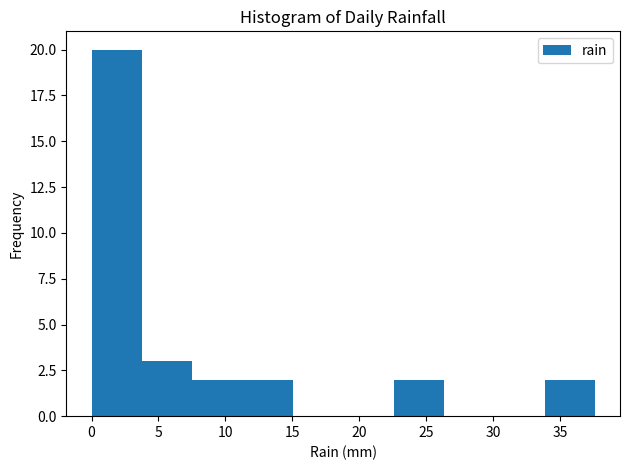

What is the height of the bar covering 0.0 to 4.0 on the x-axis? Neither the bar edges nor the heights are printed on the chart, so give them approximately, as read against the axes.

20